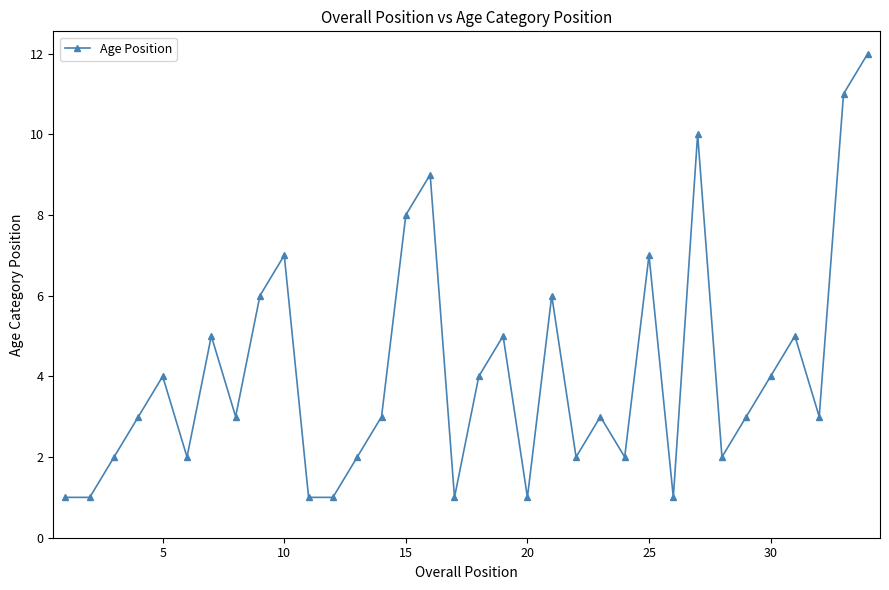

Reading left to right, what are all the values shown in this chart?

1	1	2	3	4	2	5	3	6	7	1	1	2	3	8	9	1	4	5	1	6	2	3	2	7	1	10	2	3	4	5	3	11	12